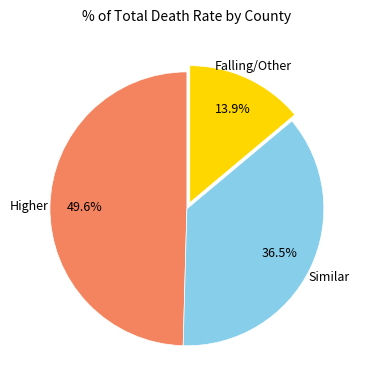

Does any single category account for the majority?

No